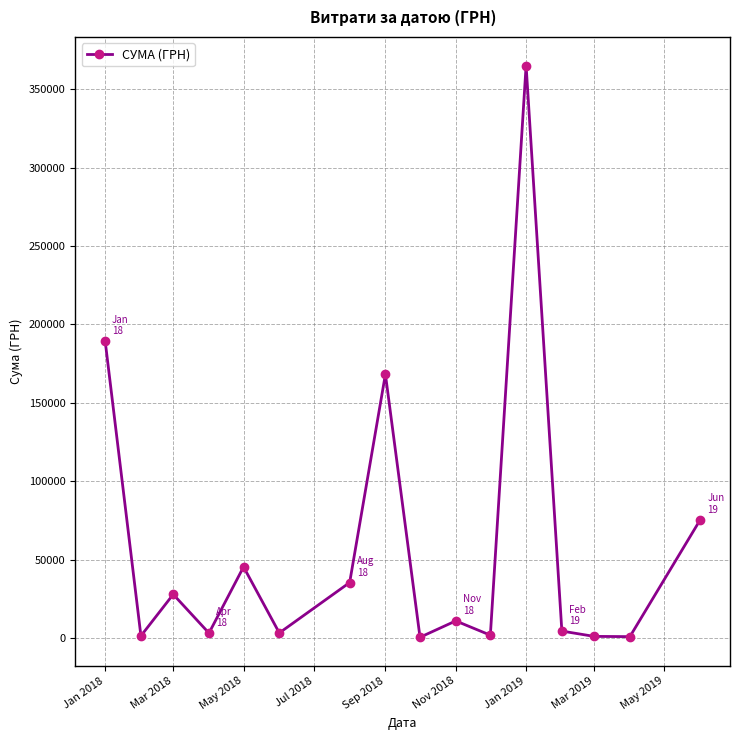

What is the sum of all values?

936205.2